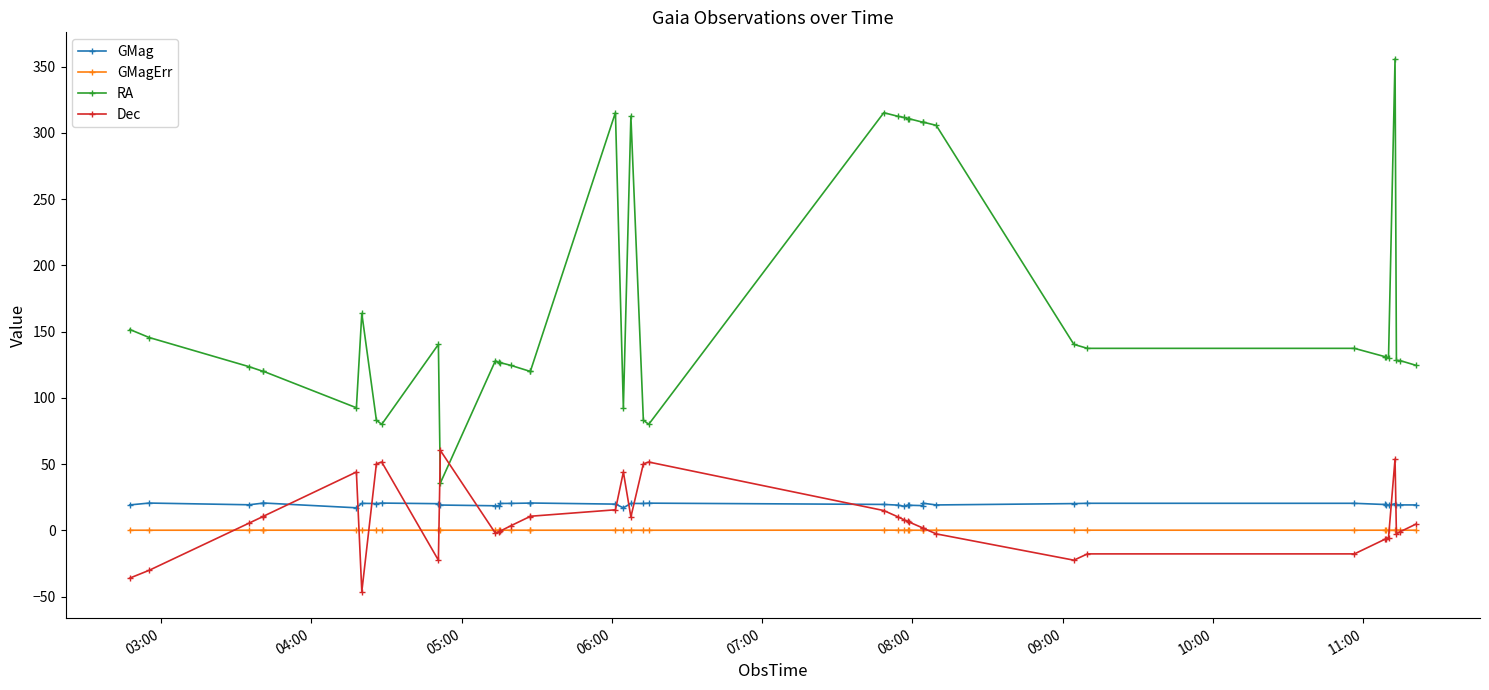

What is the smallest value displayed?

-46.2